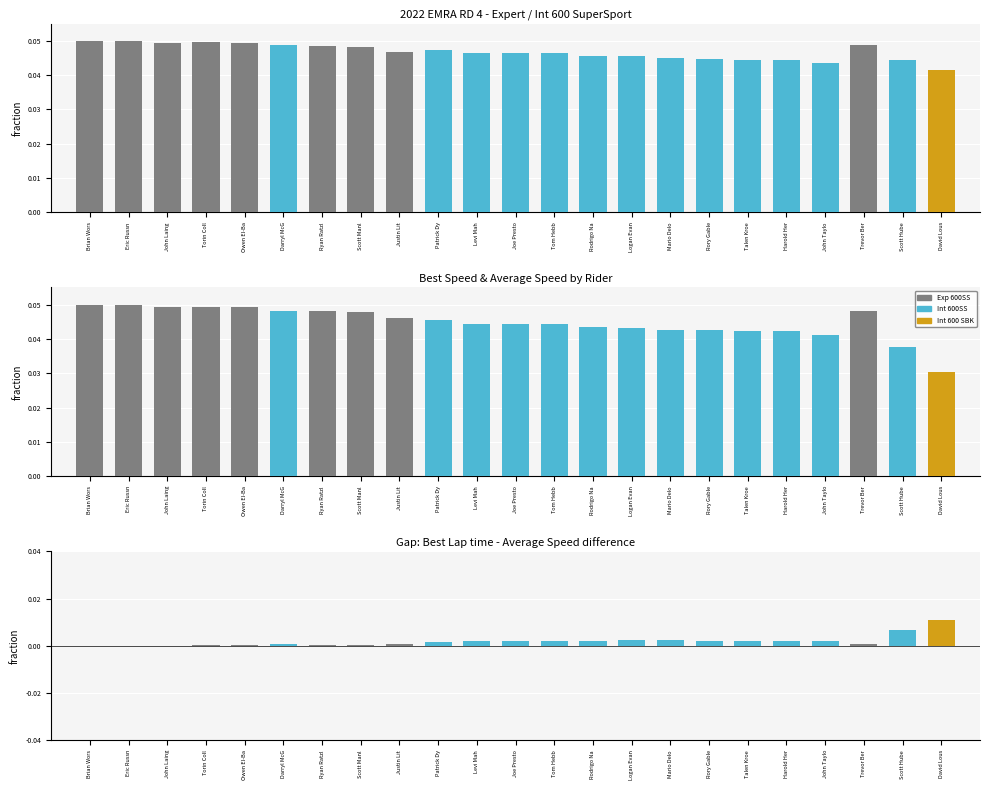

Reading left to right, extract all data points from this chart.

Best Speed: 0.1	0.0	0.0	0.0	0.0	0.0	0.0	0.0	0.0	0.0	0.0	0.0	0.0	0.0	0.0	0.0	0.0	0.0	0.0	0.0	0.0	0.0	0.0
Avg Speed: 0.1	0.0	0.0	0.0	0.0	0.0	0.0	0.0	0.0	0.0	0.0	0.0	0.0	0.0	0.0	0.0	0.0	0.0	0.0	0.0	0.0	0.0	0.0
Speed Diff: 0.0	-0.0	-0.0	0.0	0.0	0.0	0.0	0.0	0.0	0.0	0.0	0.0	0.0	0.0	0.0	0.0	0.0	0.0	0.0	0.0	0.0	0.0	0.0